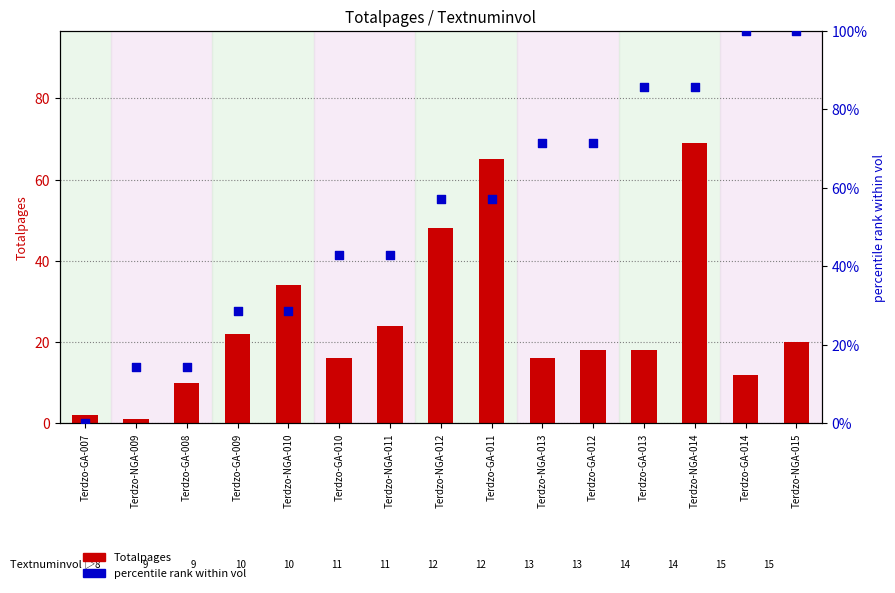

At how many categories does at least one series exceed 73?

4